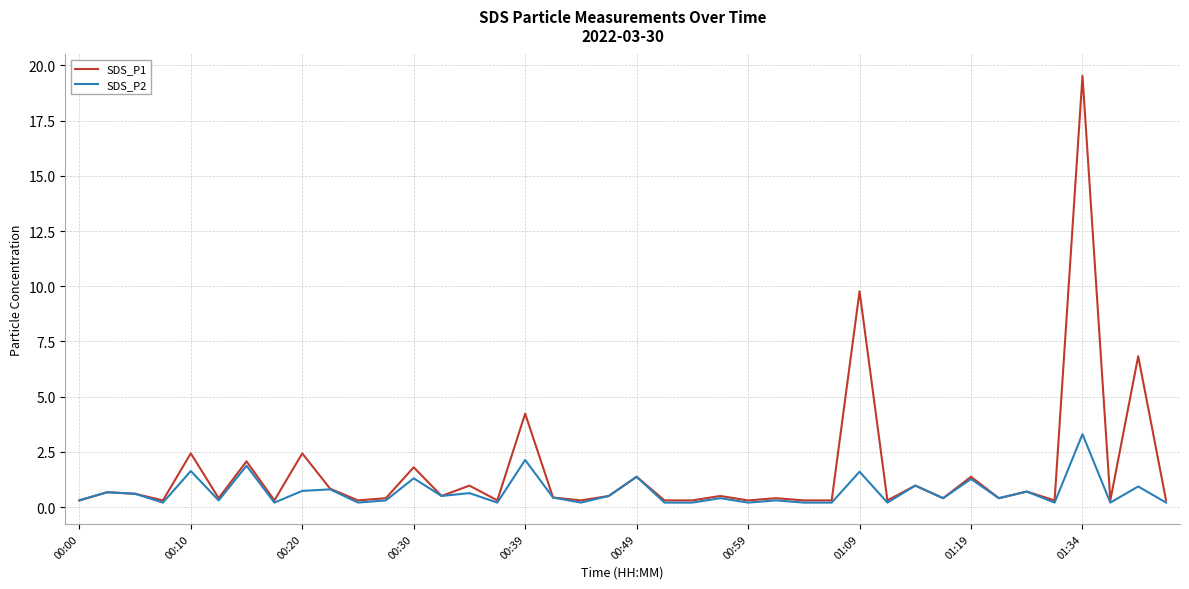

At how many categories does at least one series exceed 9?

2